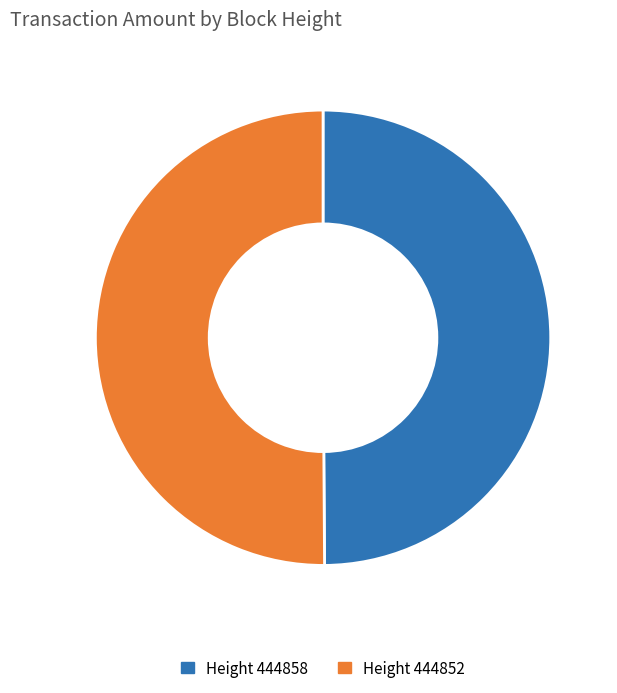

Do Height 444858 and Height 444852 together represent more than half of the pie?

Yes